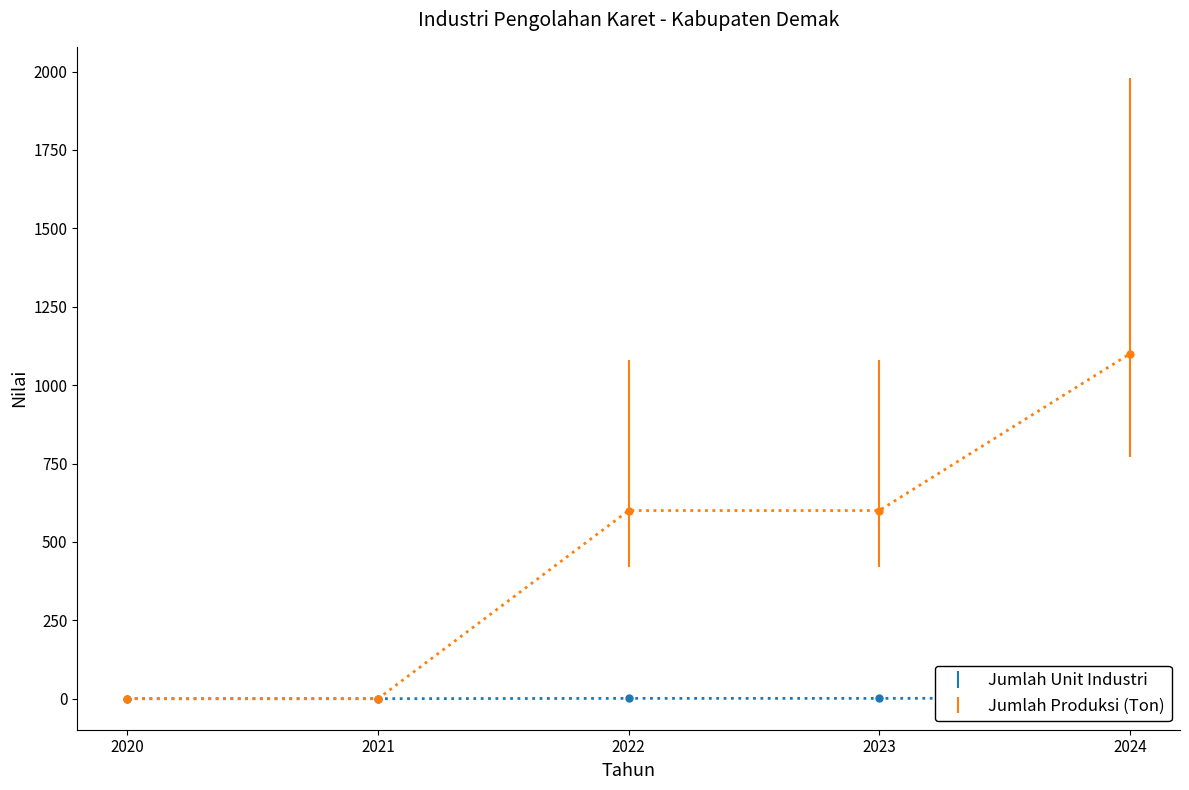

True or false: Jumlah Unit Industri and Jumlah Produksi (Ton) cross at least once.

False